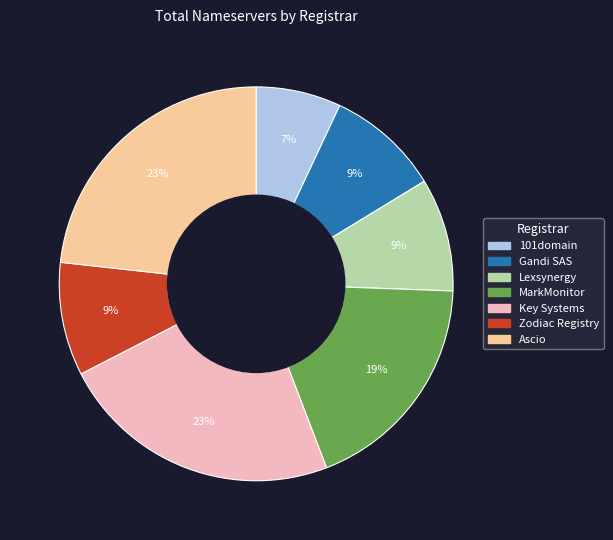

To the nearest percent, what is the difference between the largest and smallest slice percentages?

16%